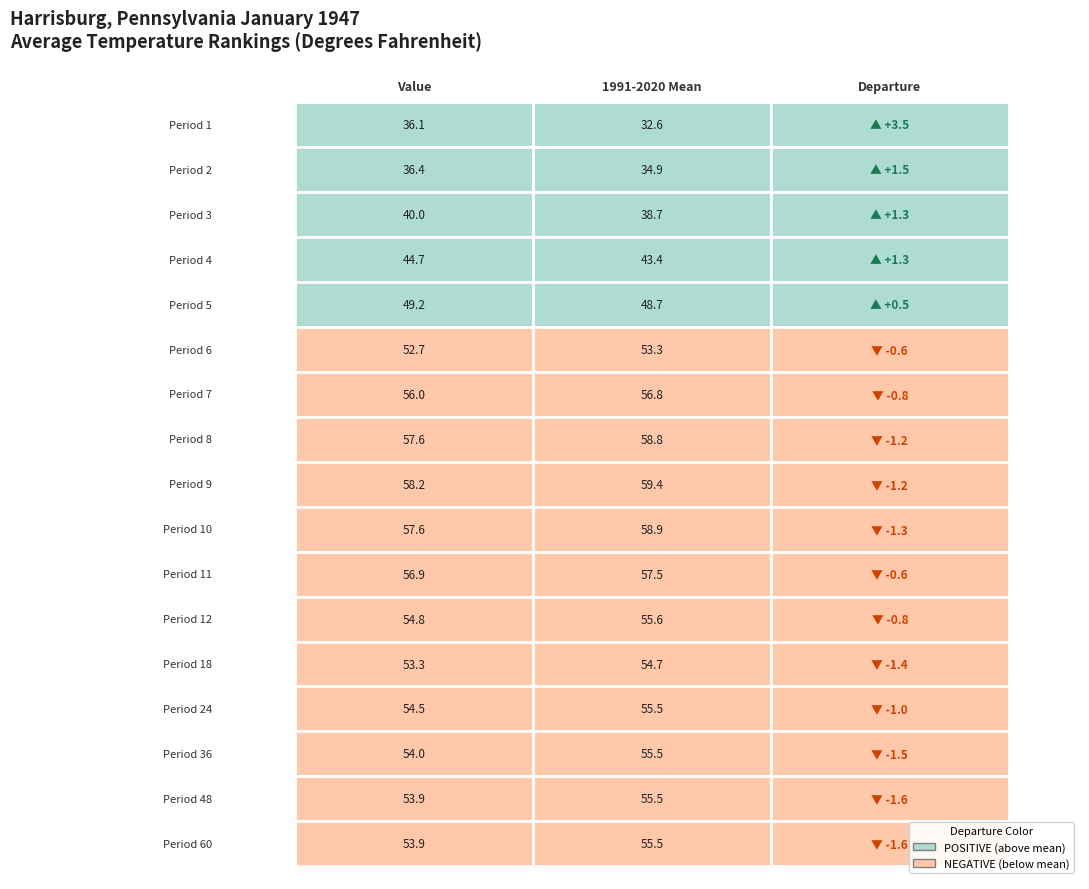

True or false: 6 has a value of 52.7 at 0.

True